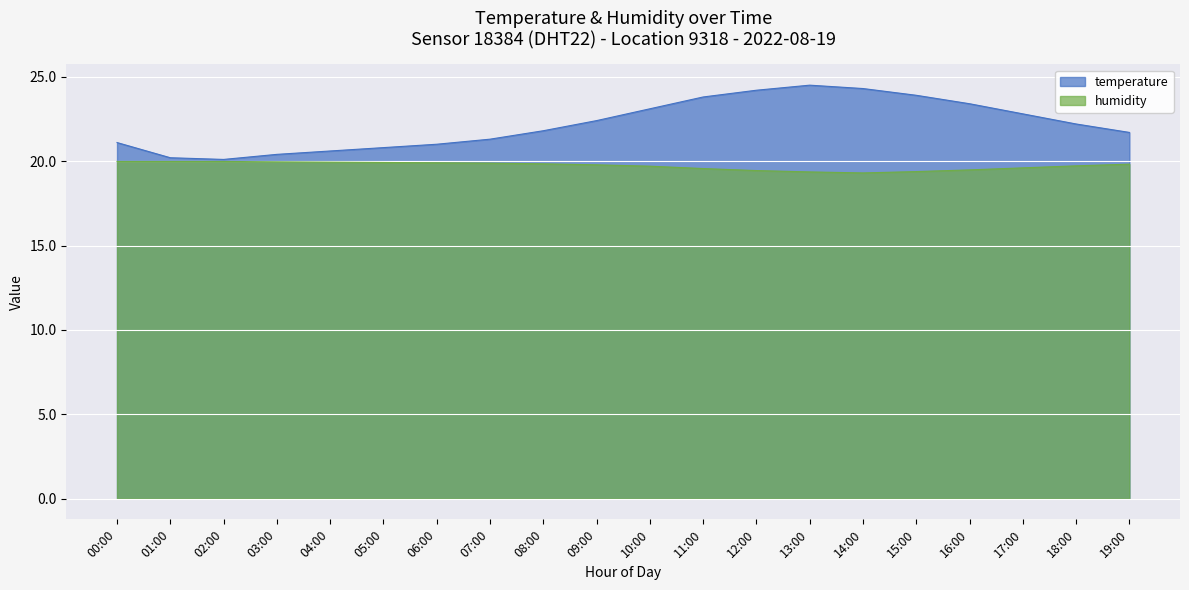

Is it true that humidity equals 12.7 at 05:00?

False